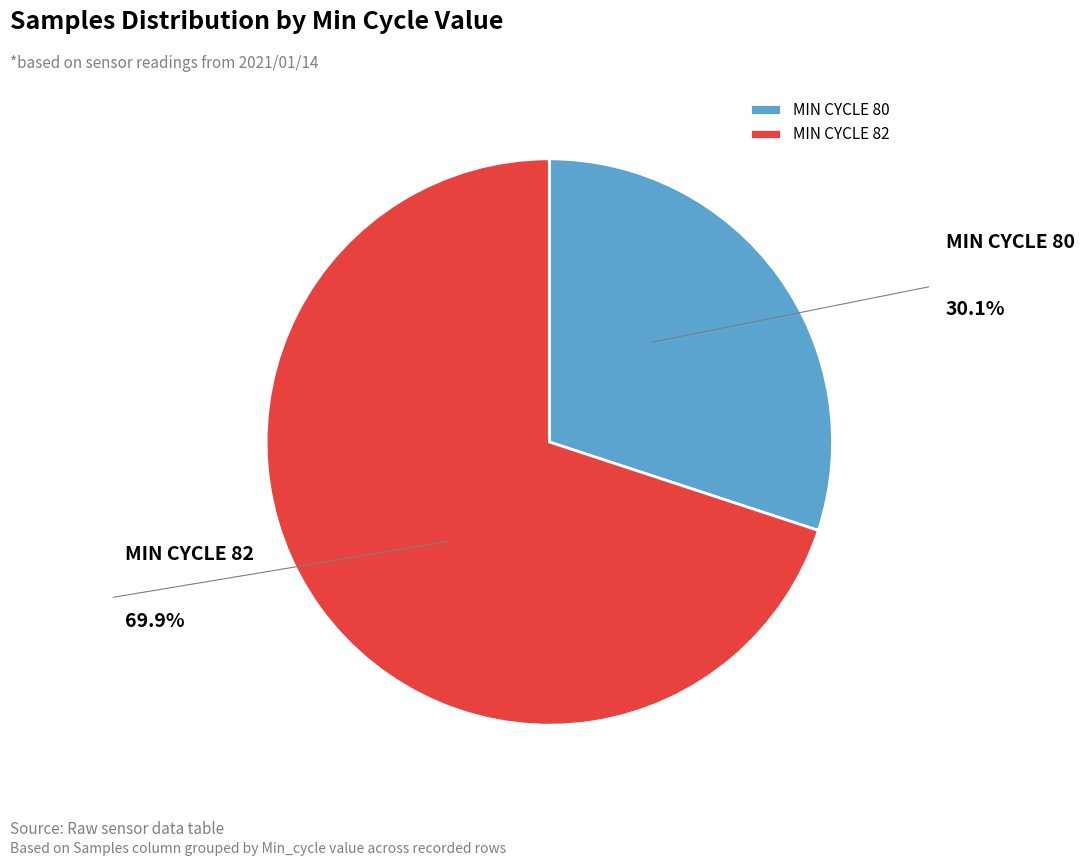

How many slices are in this pie chart?

2